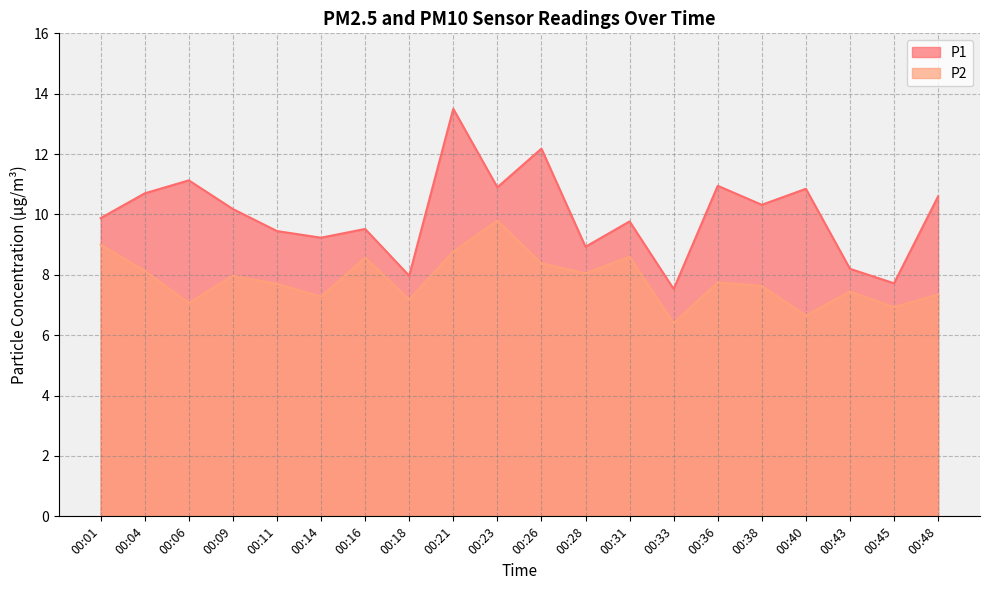

What are all the series names shown in the legend?

P1, P2